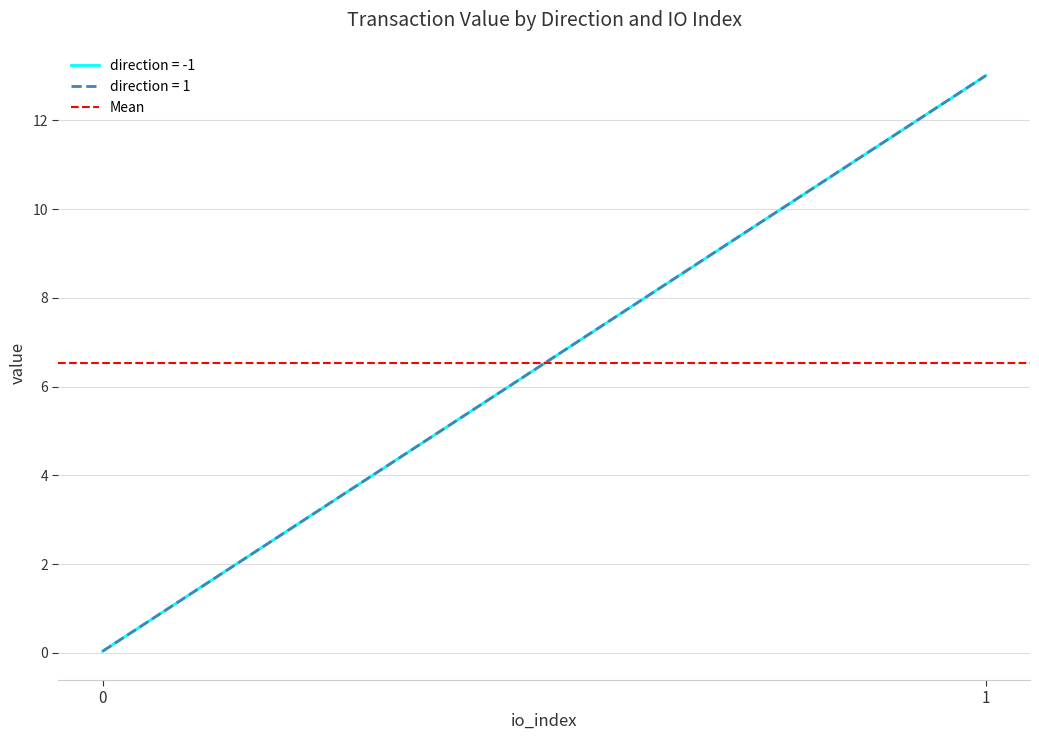

True or false: value and io_index cross at least once.

False